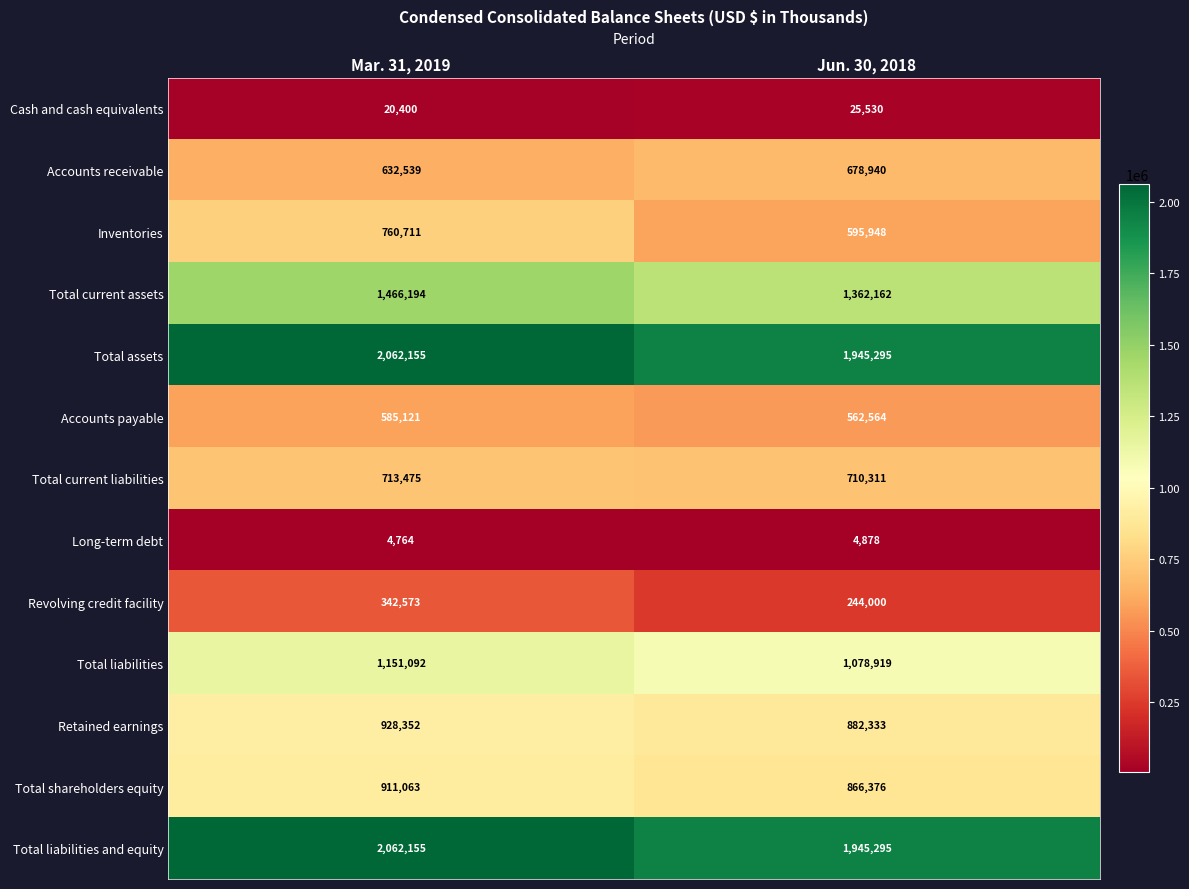

Which category has the lowest value across all series?

Mar. 31, 2019